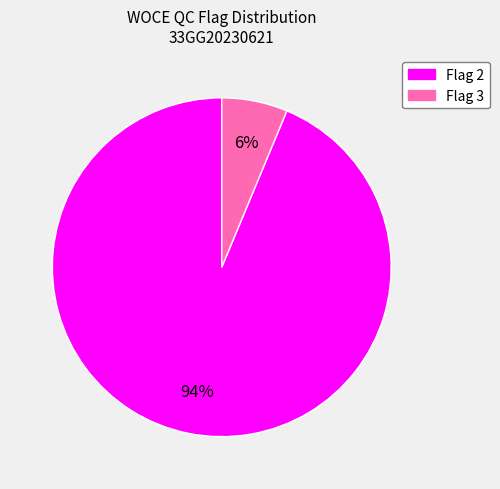

Does any single category account for the majority?

Yes